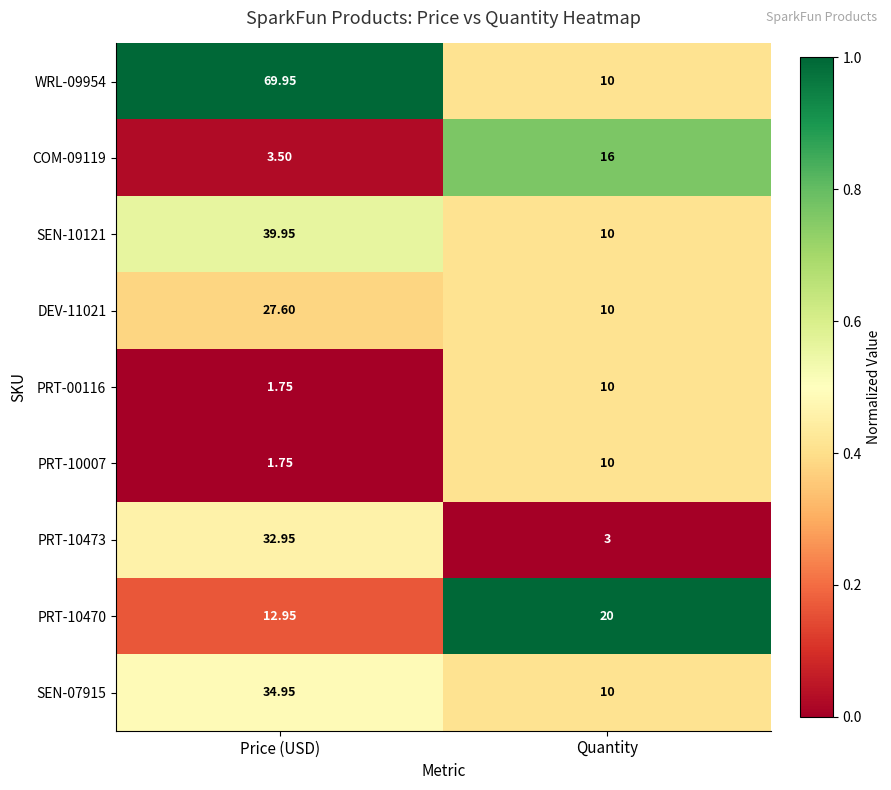

What is the total value across all series at Price (USD)?

225.4